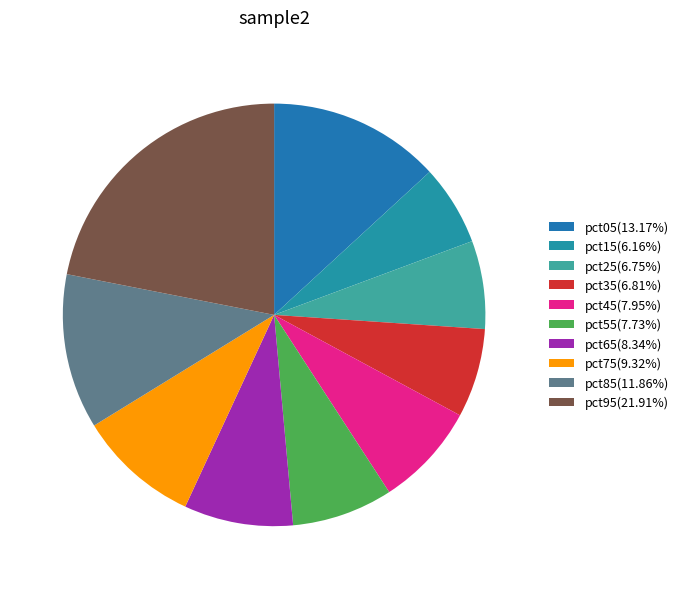

Do pct55 and pct65 together represent more than half of the pie?

No